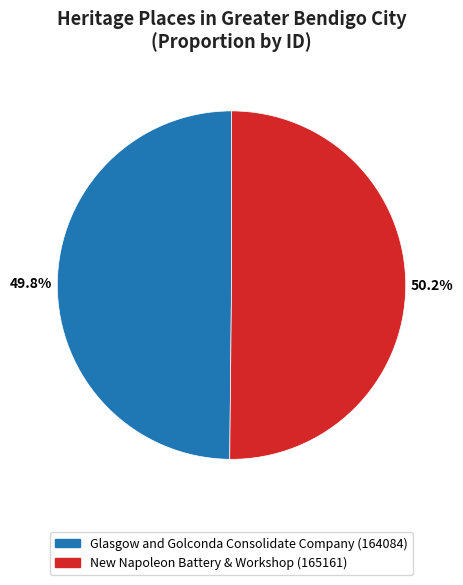

Do New Napoleon Battery & Workshop and Glasgow and Golconda Consolidate Company together represent more than half of the pie?

Yes